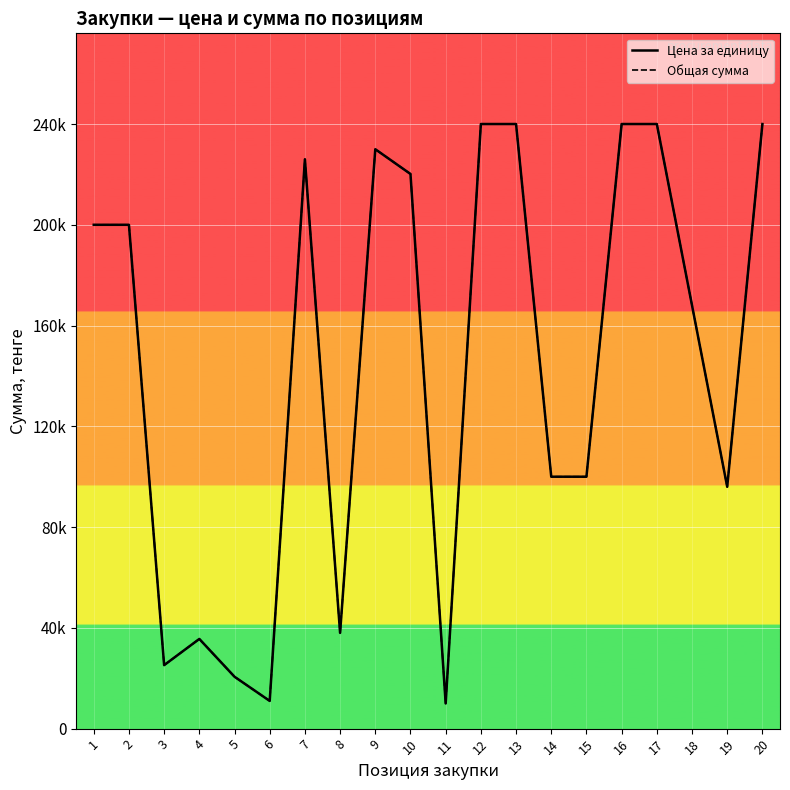

Between 18 and 12, which is larger?

12